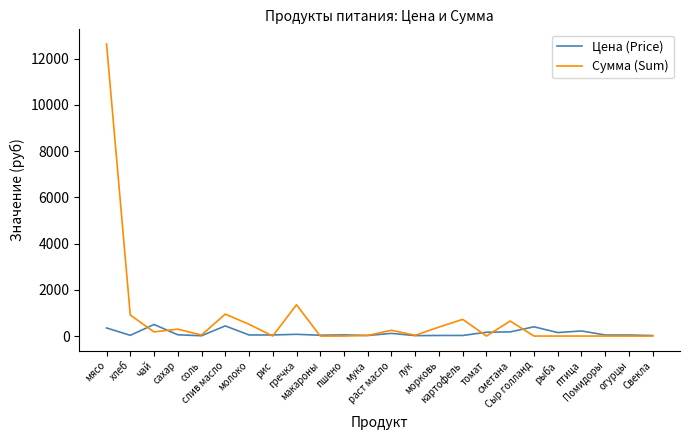

Where do Сумма (Sum) and Цена (Price) first cross each other?

хлеб and чай